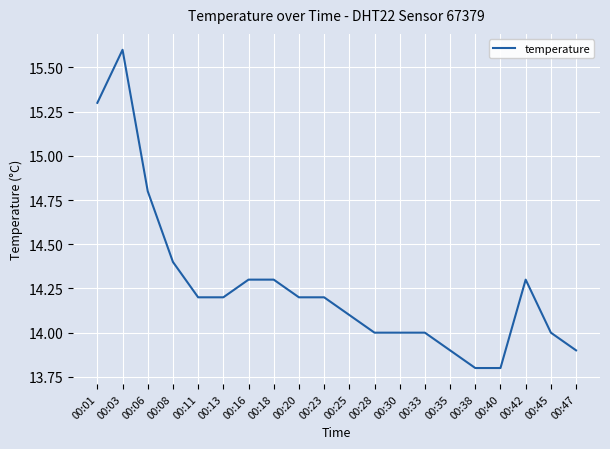

What is the difference between the maximum and minimum values?

1.8